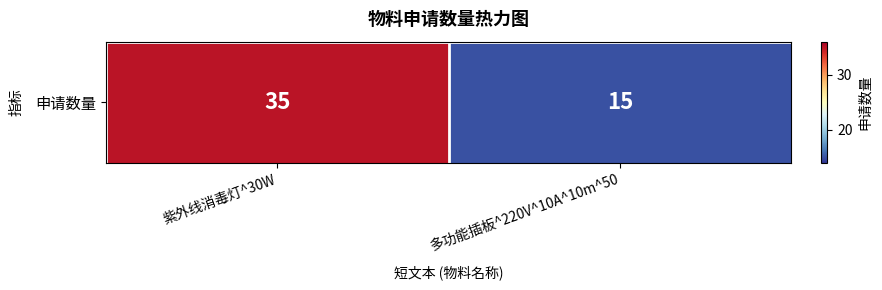

Which category has the highest value across all series?

紫外线消毒灯^30W